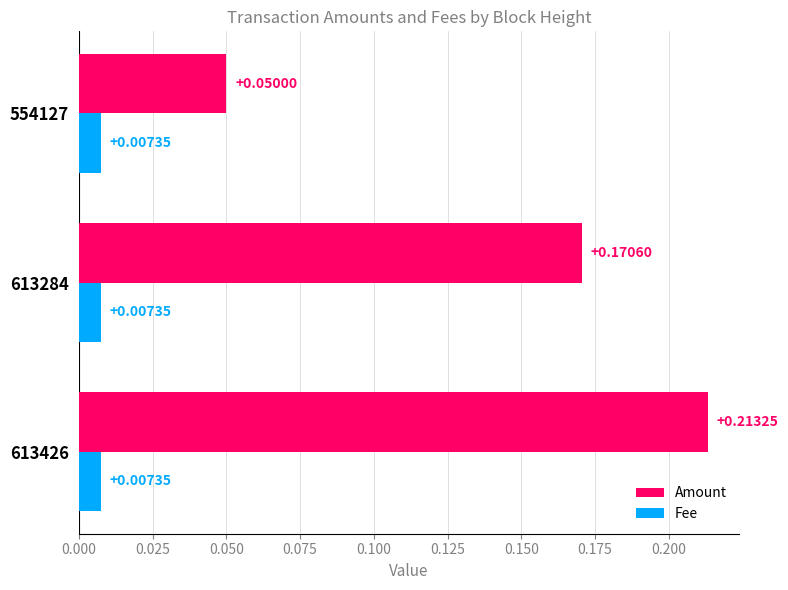

What are all the series names shown in the legend?

Amount, Fee